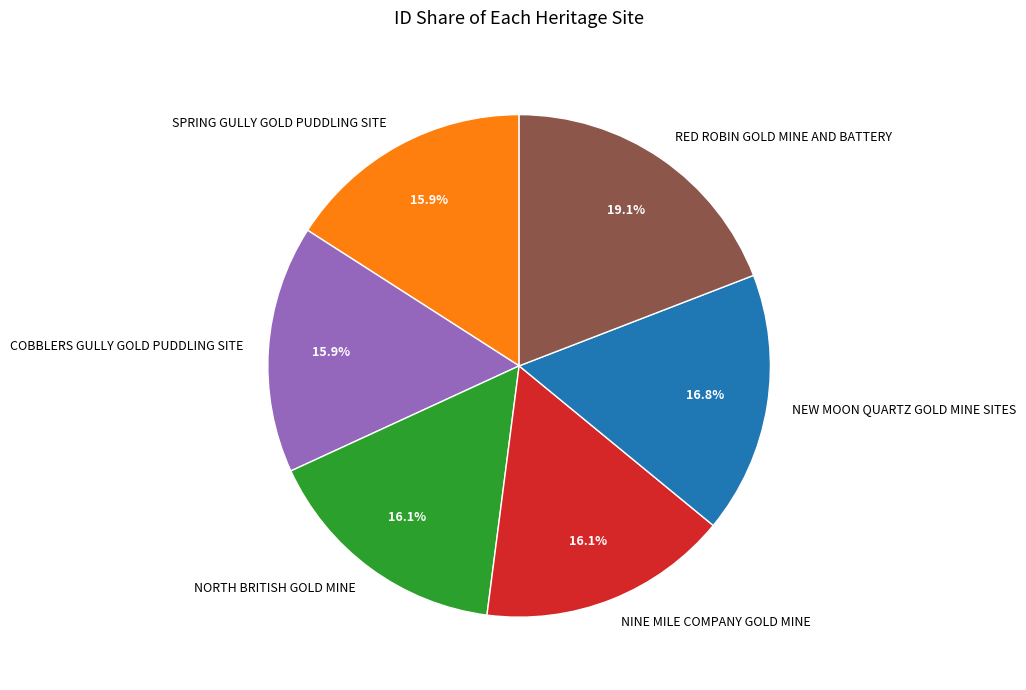

The RED ROBIN GOLD MINE AND BATTERY slice represents 31% of the pie. True or false?

False